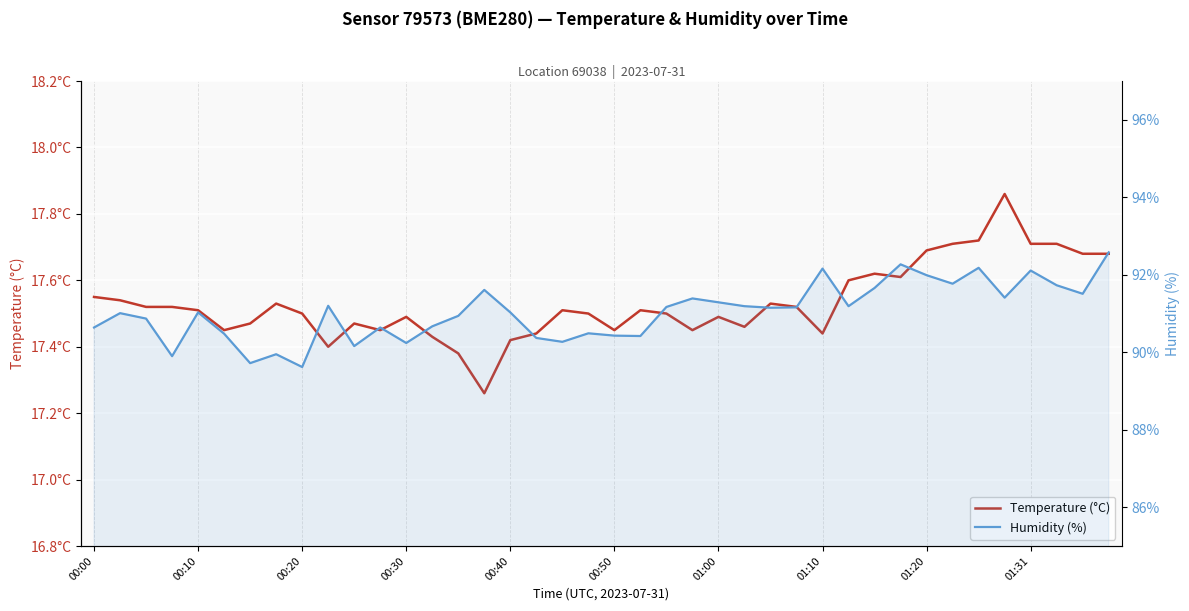

Where is Humidity (%) nearest to the value 91?

00:10